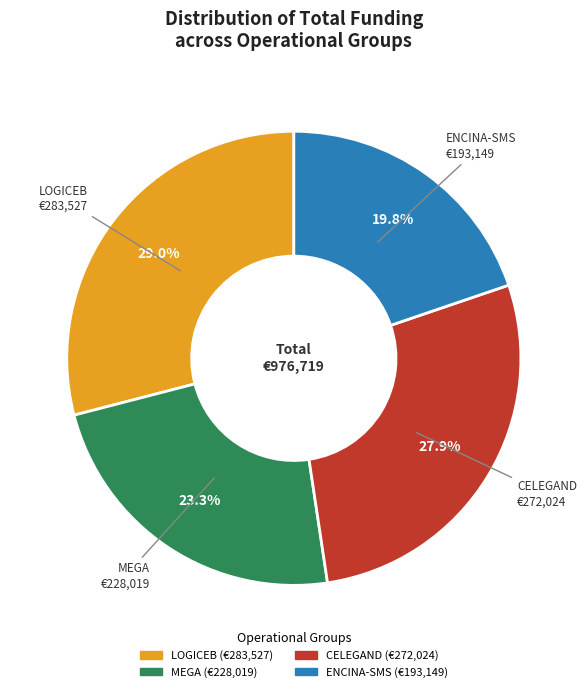

To the nearest percent, what percentage of the pie is MEGA?

23%